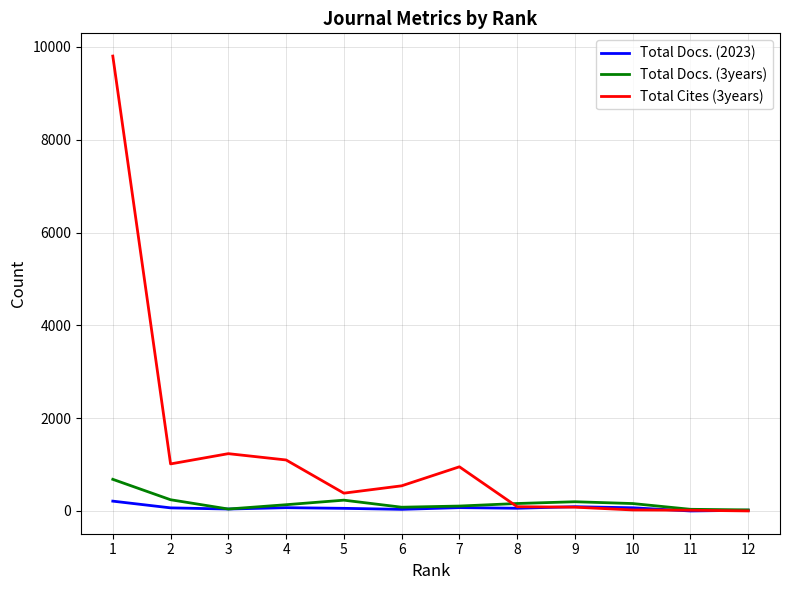

Rank the series by their maximum value, from lowest to highest.

Total Docs. (2023), Total Docs. (3years), Total Cites (3years)